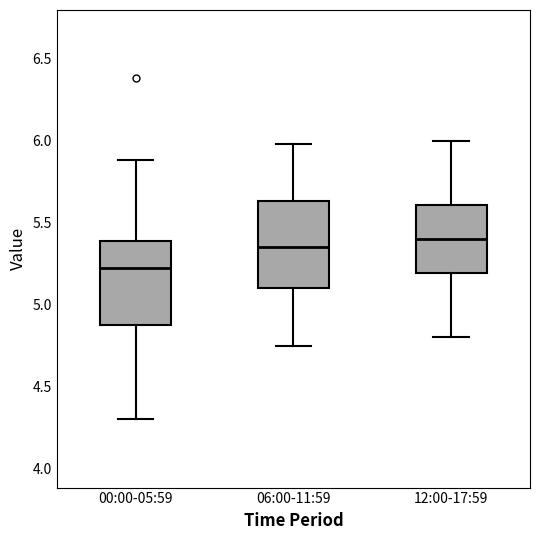

Reading left to right, read every box against the y-axis: the position of its median line, the range the box covers, and the ends of its whiskers. The values are not printed on the chart, so give them approximately, as read against the axis.

00:00-05:59: median 5.20, box 4.85 to 5.40, whiskers 4.30 to 5.90
06:00-11:59: median 5.35, box 5.10 to 5.65, whiskers 4.75 to 6.00
12:00-17:59: median 5.40, box 5.20 to 5.60, whiskers 4.80 to 6.00